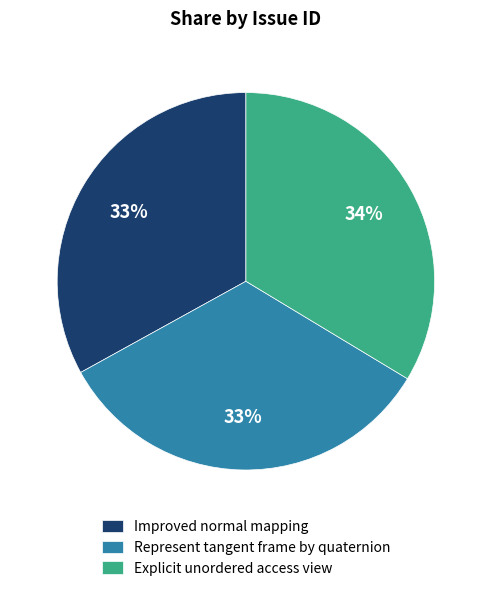

Approximately how many times larger is the value at Represent tangent frame by quaternion compared to Explicit unordered access view?

1.0